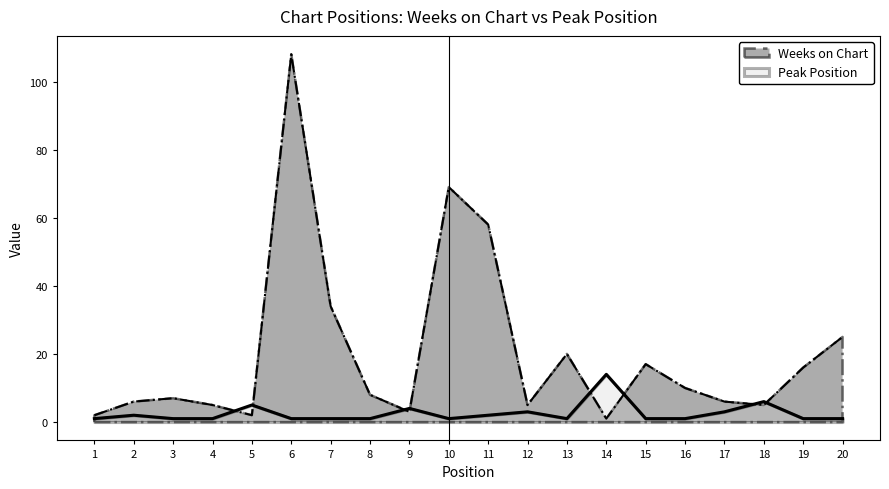

How many values in the Weeks on Chart series are below 8?

10